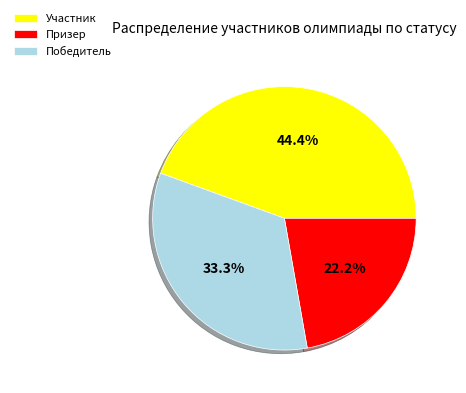

To the nearest percent, what portion does Победитель represent?

33%